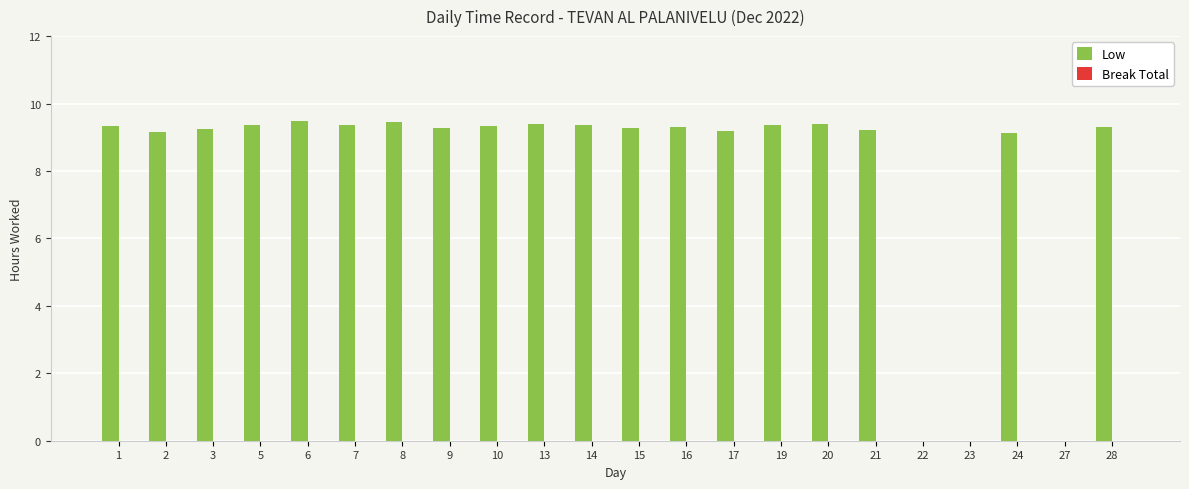

What is the maximum value shown in the chart?

9.5